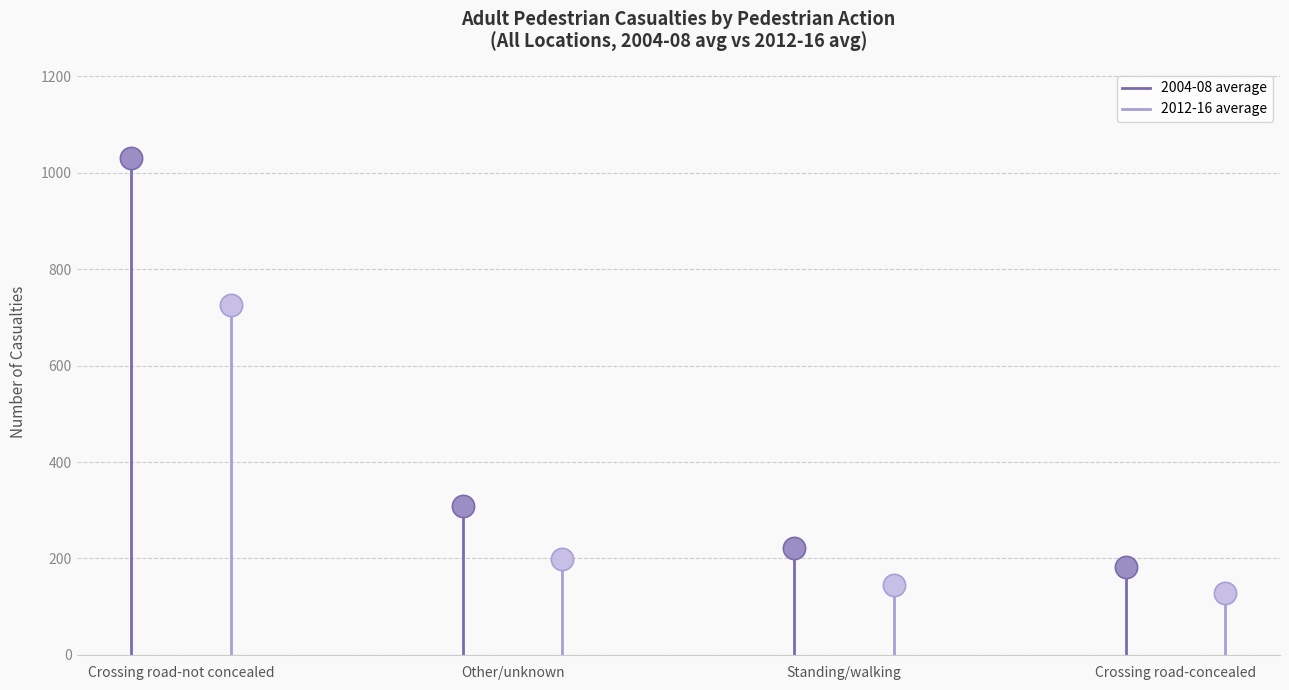

How many lines are shown in the chart?

2